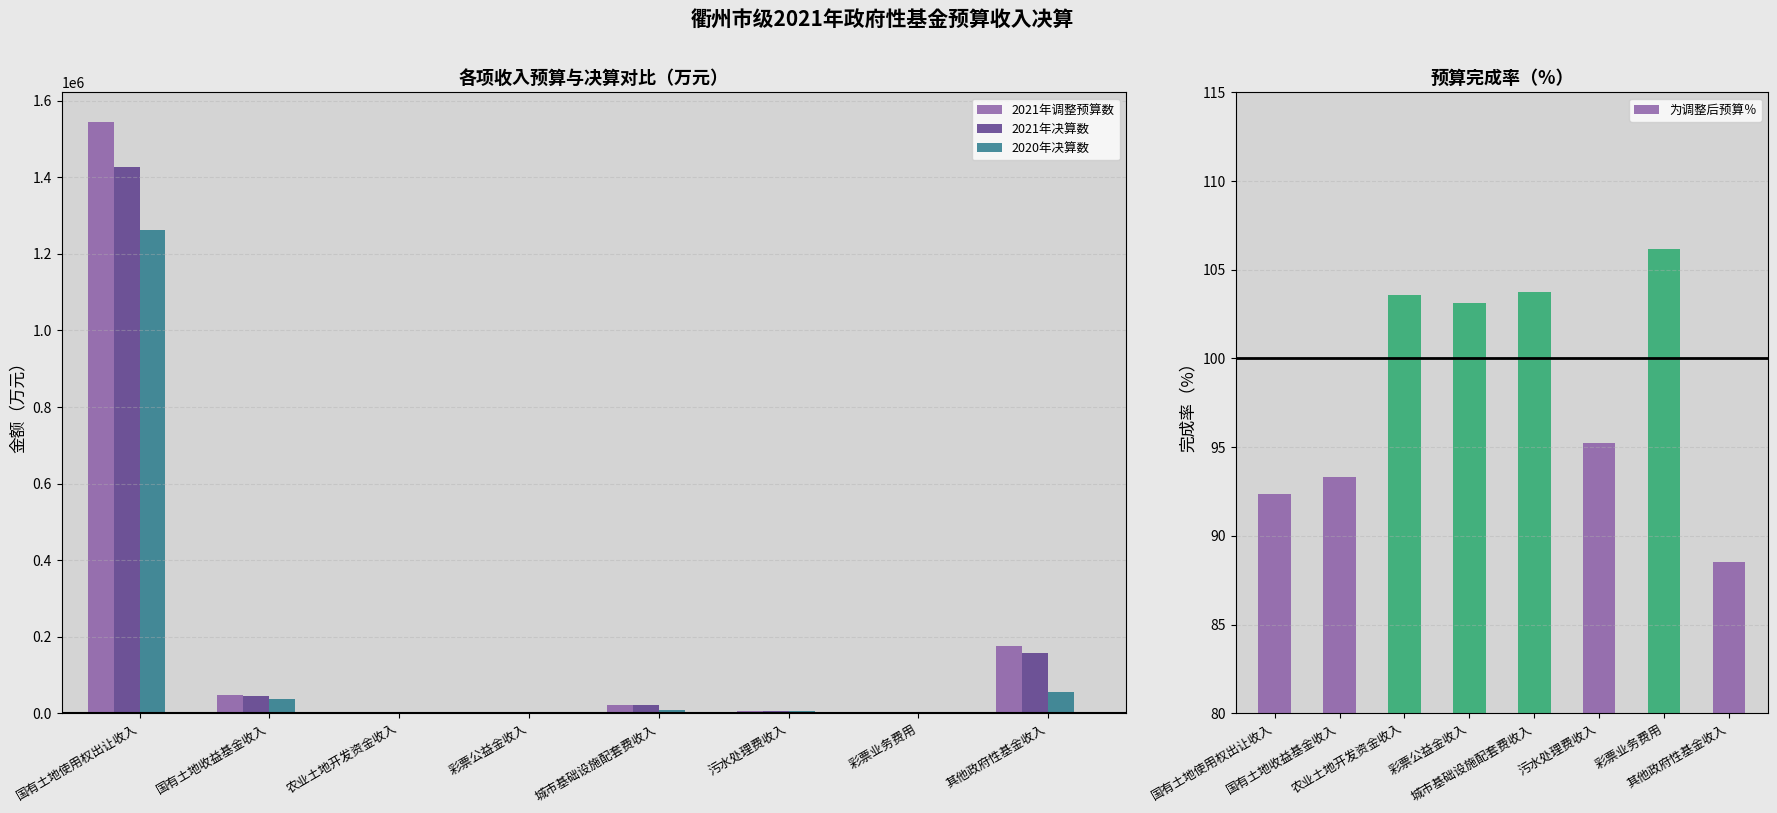

What position from the right is 彩票公益金收入?

5